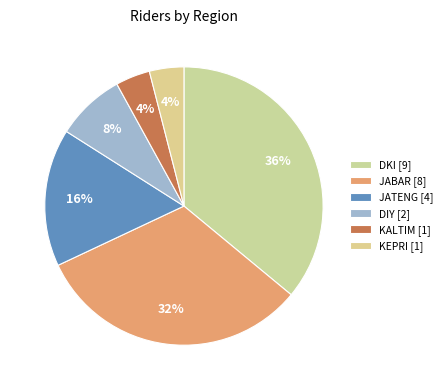

How many slices are in this pie chart?

6